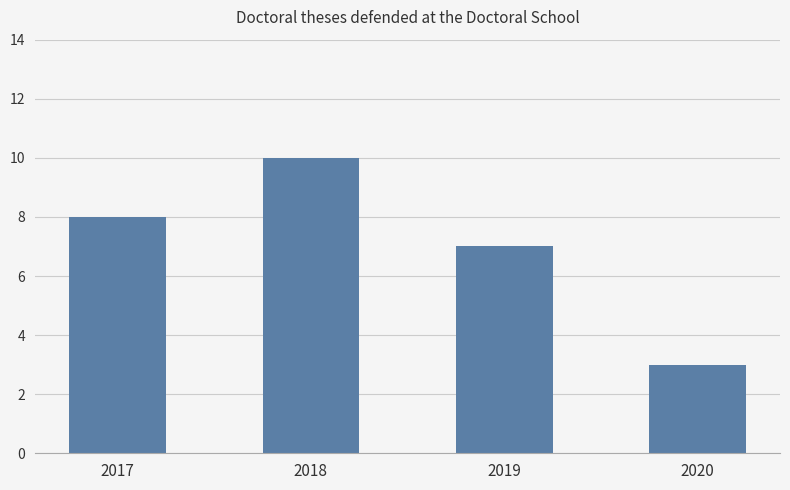

Are the bars horizontal?

No